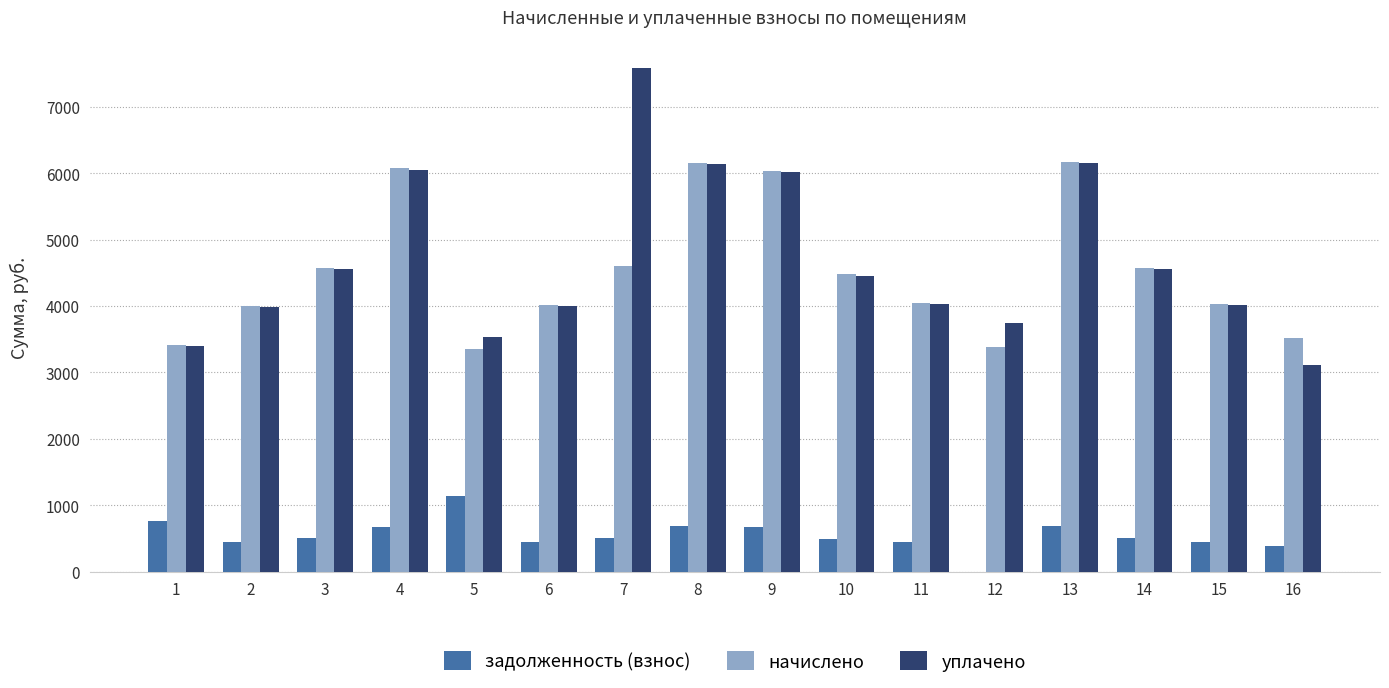

Between 11 and 12, which series saw the biggest shift?

начислено